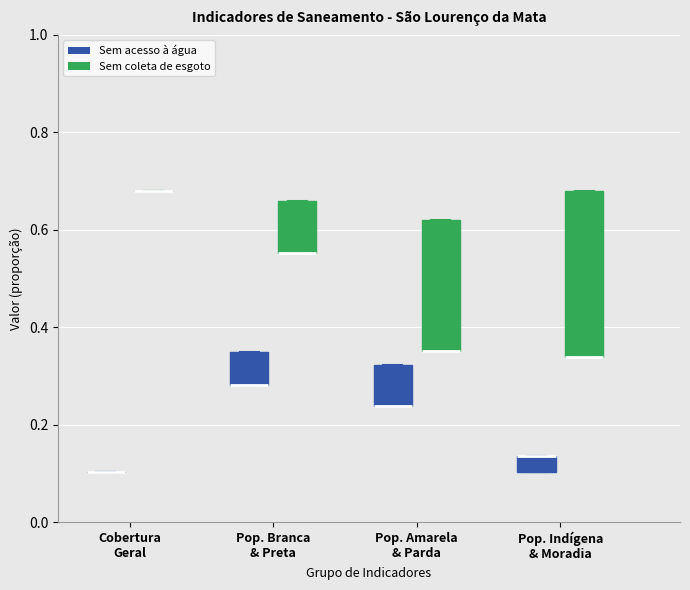

Reading left to right, transcribe this box plot: for each box, give where its median line is, the range the box spans, and where its two whiskers end, as read against the y-axis. The values are not printed on the chart, so give them approximately, as read against the axis.

Cobertura Geral (Sem acesso à água): box collapsed to a line at 0.10, whiskers 0.10 to 0.10
Cobertura Geral (Sem coleta de esgoto): box collapsed to a line at 0.68, whiskers 0.68 to 0.68
Pop. Branca & Preta (Sem acesso à água): median 0.28 (drawn on the box's lower edge), box 0.28 to 0.36, whiskers 0.28 to 0.36
Pop. Branca & Preta (Sem coleta de esgoto): median 0.56 (drawn on the box's lower edge), box 0.56 to 0.66, whiskers 0.56 to 0.66
Pop. Amarela & Parda (Sem acesso à água): median 0.24 (drawn on the box's lower edge), box 0.24 to 0.32, whiskers 0.24 to 0.32
Pop. Amarela & Parda (Sem coleta de esgoto): median 0.36 (drawn on the box's lower edge), box 0.36 to 0.62, whiskers 0.36 to 0.62
Pop. Indígena & Moradia (Sem acesso à água): median 0.14 (drawn on the box's upper edge), box 0.10 to 0.14, whiskers 0.10 to 0.14
Pop. Indígena & Moradia (Sem coleta de esgoto): median 0.34 (drawn on the box's lower edge), box 0.34 to 0.68, whiskers 0.34 to 0.68